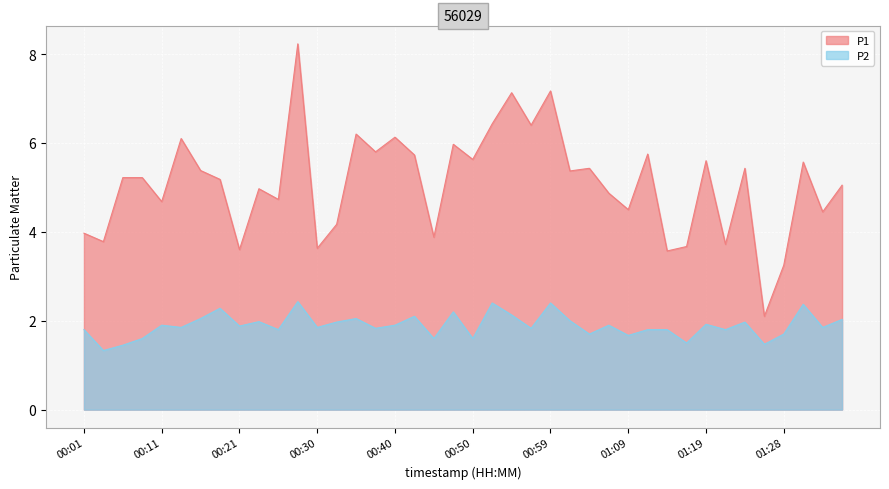

How many data points in P1 are above 5?

23